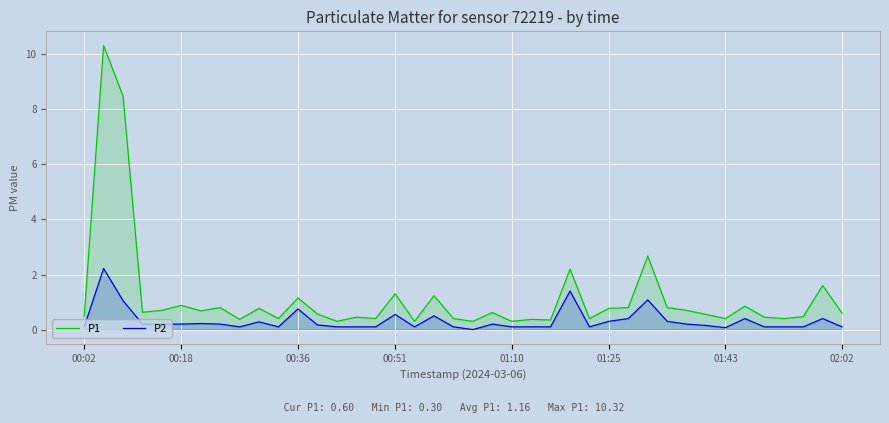

Which series has the largest total across all categories?

P1